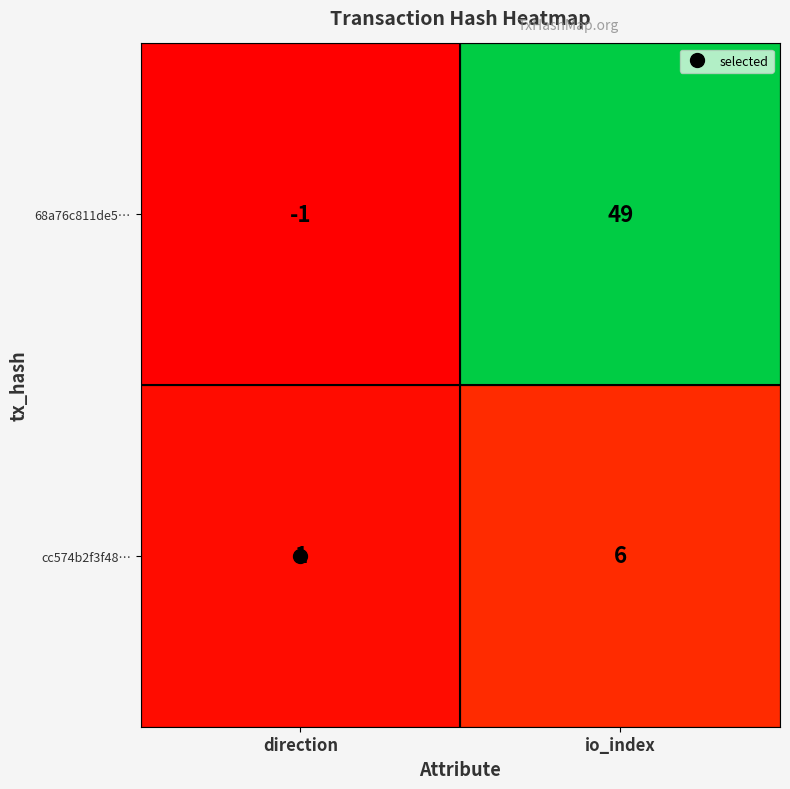

Read the 68a76c811de5… value at io_index.

49